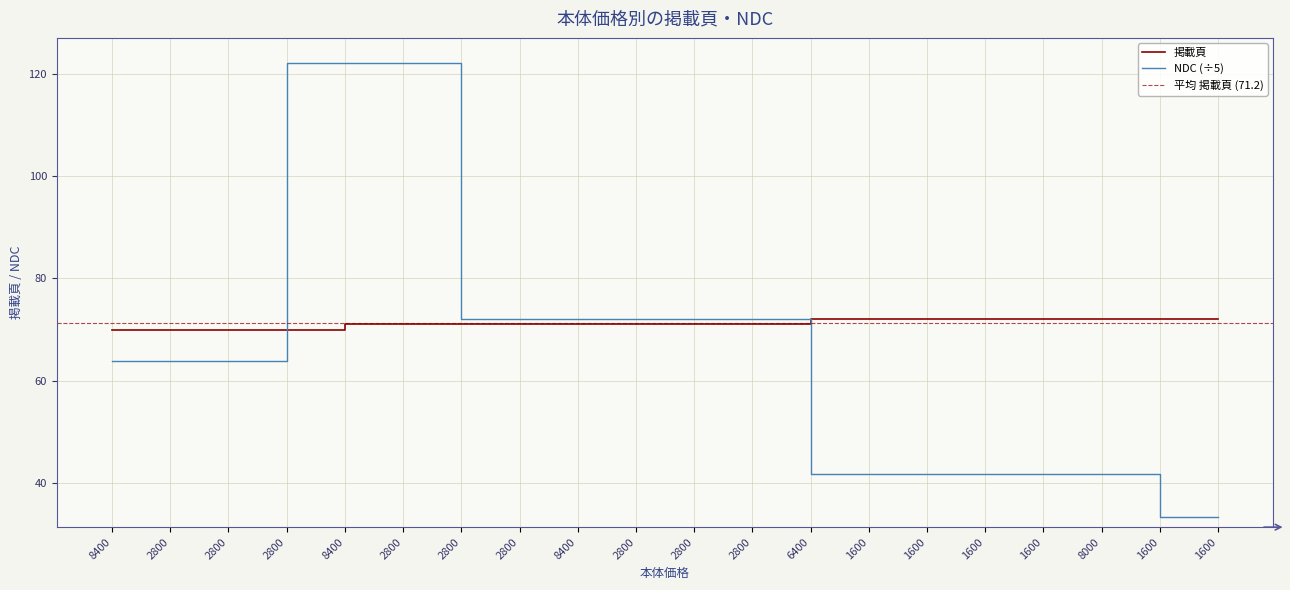

What is the total value across all series at 8400?

133.8